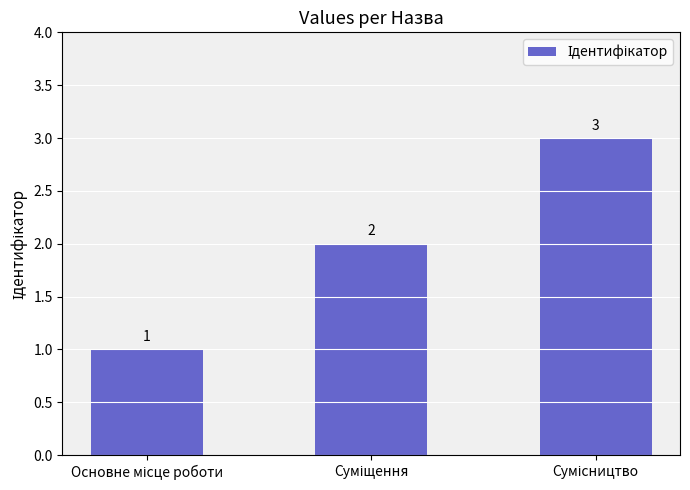

What is the value of the 1st bar from the left?

1